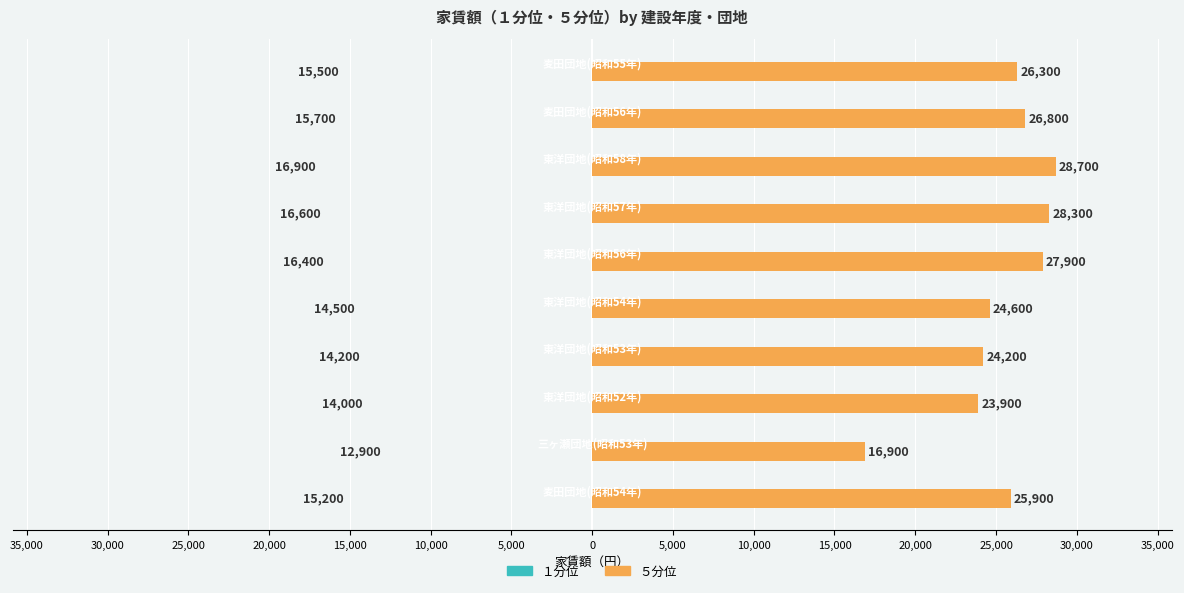

How many data points in ５分位 are less than 26300?

5